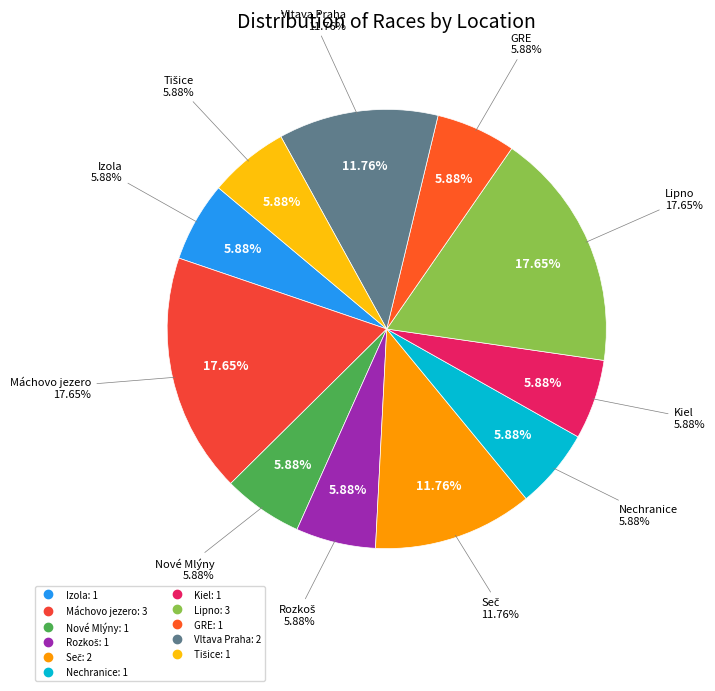

Does Máchovo jezero account for over 50% of the chart?

No